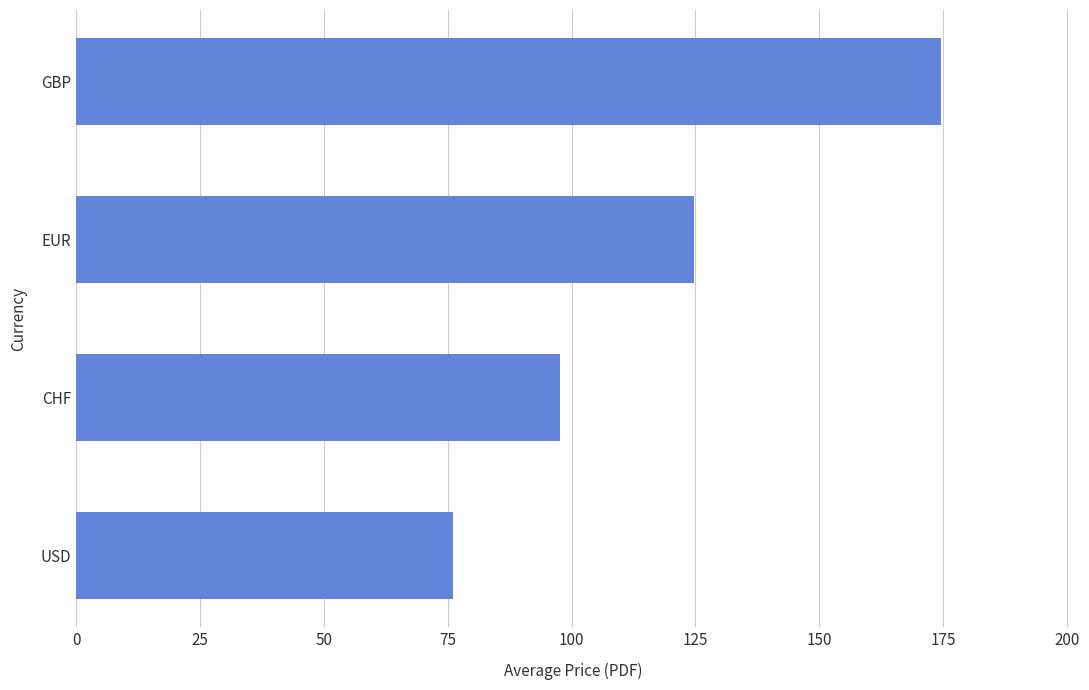

Between GBP and USD, which is larger?

GBP